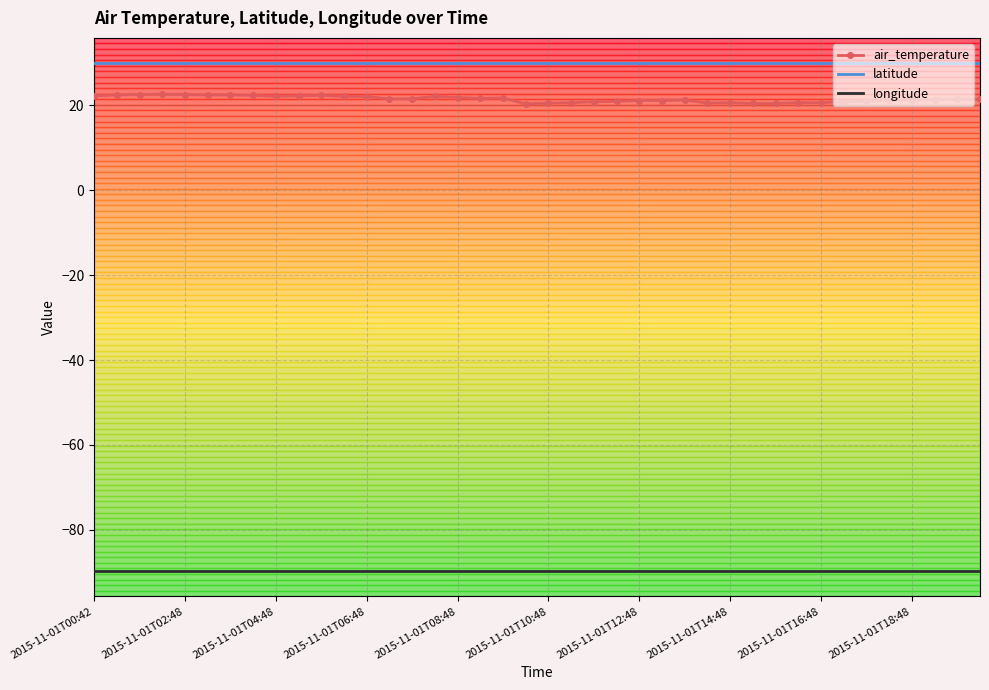

Which series has the largest range (max minus min)?

air_temperature